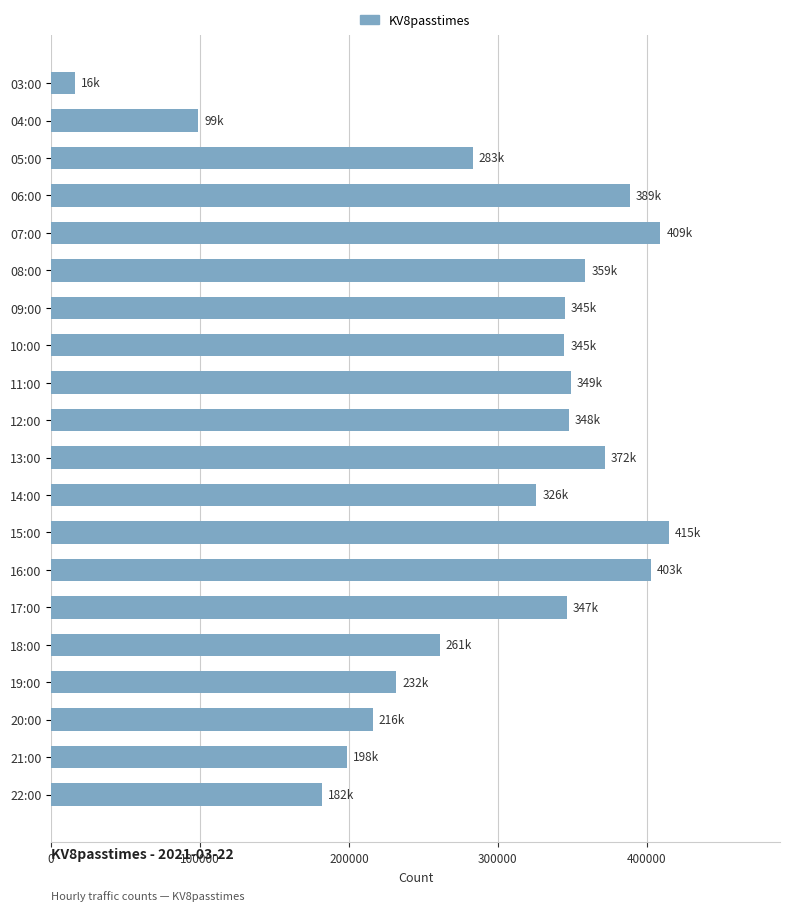

What is the difference between the maximum and minimum values?

398926